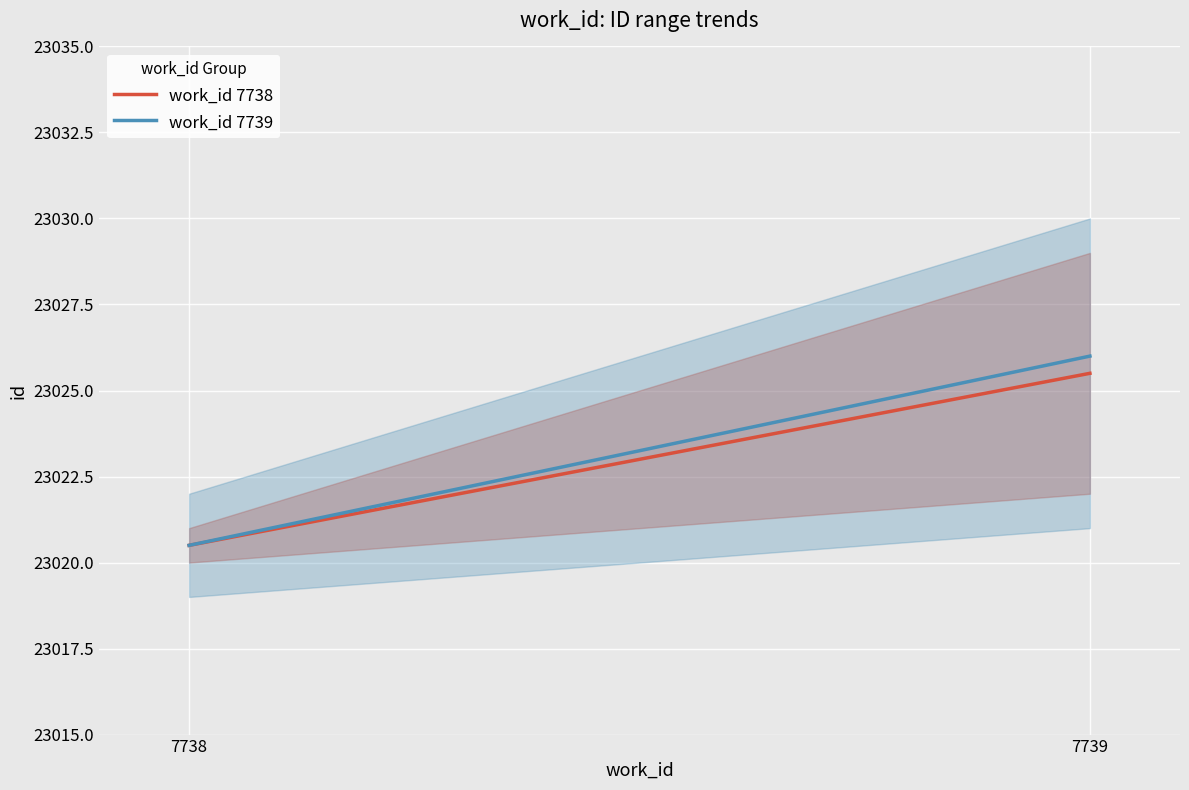

Which series has the largest total across all categories?

id_max